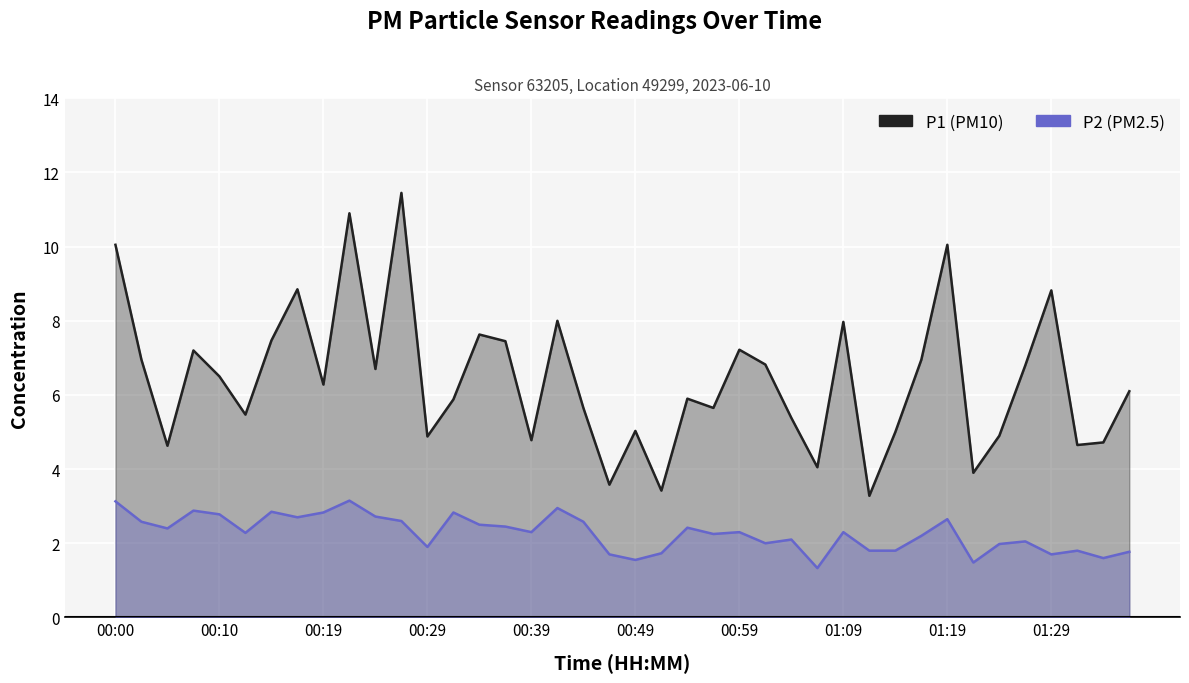

How many values in the P2 series exceed 2?

26